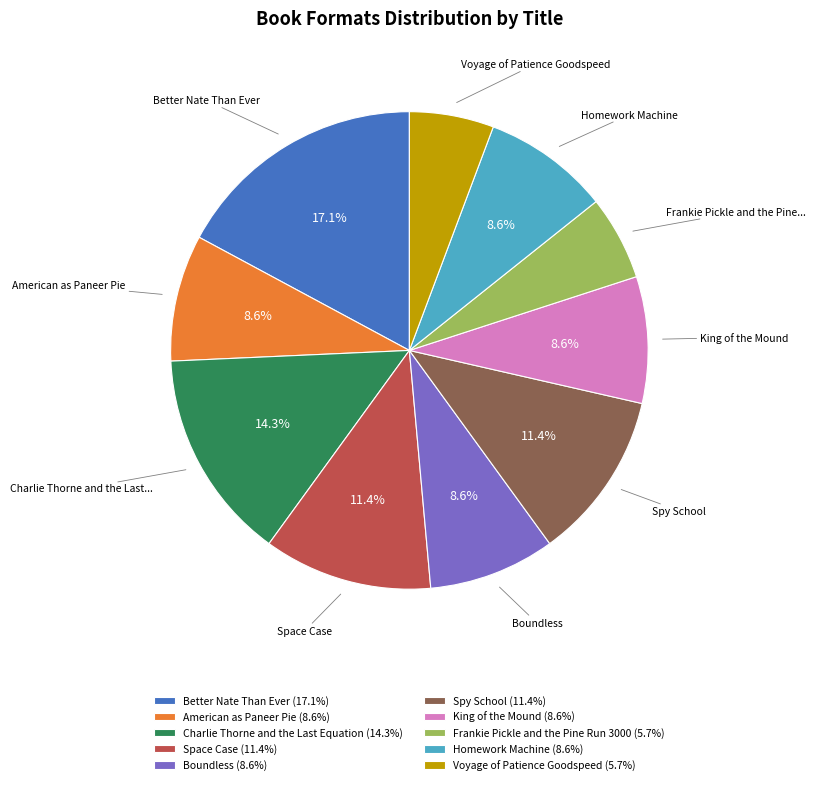

Combined, do Space Case and Spy School account for over 50%?

No